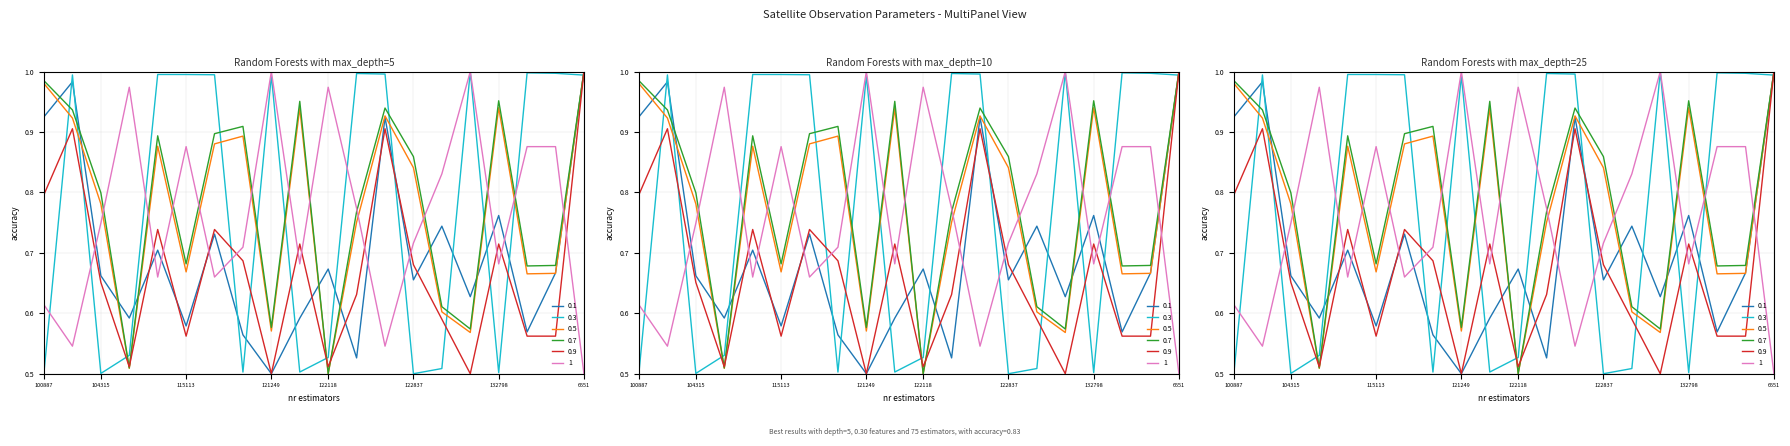

Reading left to right, extract all data points from this chart.

dnbrad: 0.9	1.0	0.7	0.6	0.7	0.6	0.7	0.6	0.5	0.6	0.7	0.5	0.9	0.7	0.7	0.6	0.8	0.6	0.7	1.0
sata: 0.5	1.0	0.5	0.5	1.0	1.0	1.0	0.5	1.0	0.5	0.5	1.0	1.0	0.5	0.5	1.0	0.5	1.0	1.0	1.0
satz: 1.0	0.9	0.8	0.5	0.9	0.7	0.9	0.9	0.6	0.9	0.5	0.8	0.9	0.8	0.6	0.6	0.9	0.7	0.7	1.0
scan_angle: 1.0	0.9	0.8	0.5	0.9	0.7	0.9	0.9	0.6	1.0	0.5	0.8	0.9	0.9	0.6	0.6	1.0	0.7	0.7	1.0
rade9_bin_mdn: 0.8	0.9	0.7	0.5	0.7	0.6	0.7	0.7	0.5	0.7	0.5	0.6	0.9	0.7	0.6	0.5	0.7	0.6	0.6	1.0
adjust_mult_nadir_norm: 0.6	0.5	0.7	1.0	0.7	0.9	0.7	0.7	1.0	0.7	1.0	0.8	0.5	0.7	0.8	1.0	0.7	0.9	0.9	0.5